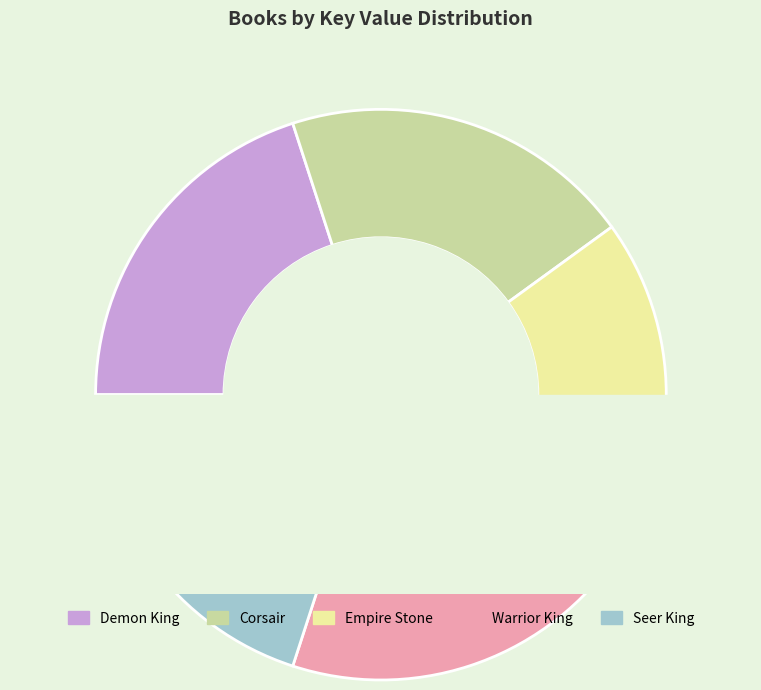

Rank the categories by value from highest to lowest.

Warrior King, Demon King, Seer King, Corsair, Empire Stone